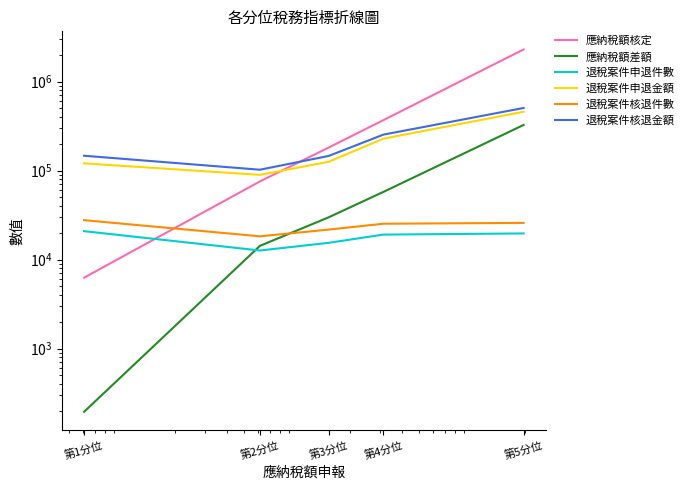

Reading left to right, extract all data points from this chart.

應納稅額核定: 第1分位=6263	第2分位=75678	第3分位=181634	第4分位=369690	第5分位=2298946
應納稅額差額: 第1分位=195	第2分位=14283	第3分位=29889	第4分位=57731	第5分位=326086
退稅案件申退件數: 第1分位=20890	第2分位=12668	第3分位=15445	第4分位=19115	第5分位=19697
退稅案件申退金額: 第1分位=120722	第2分位=89629	第3分位=125753	第4分位=228744	第5分位=458918
退稅案件核退件數: 第1分位=27766	第2分位=18284	第3分位=21759	第4分位=25320	第5分位=25876
退稅案件核退金額: 第1分位=147013	第2分位=102405	第3分位=146272	第4分位=253894	第5分位=505650